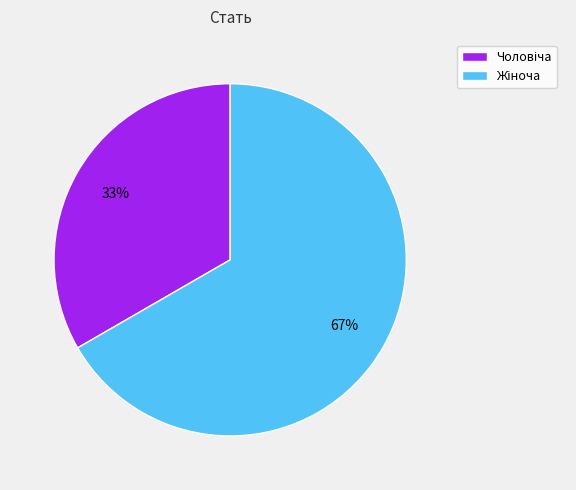

To the nearest percent, what is the average slice percentage?

50%